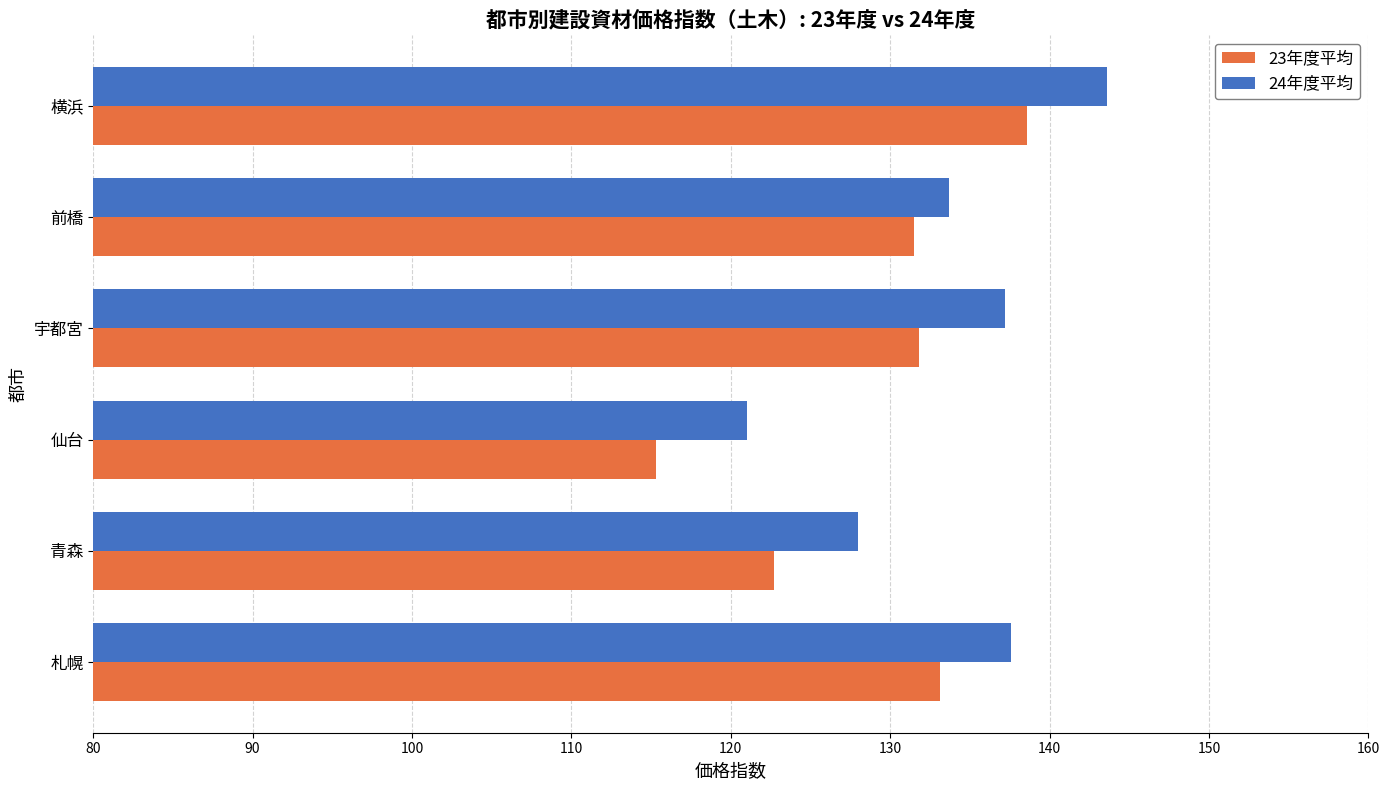

At which label does 23年度平均 reach its peak?

横浜